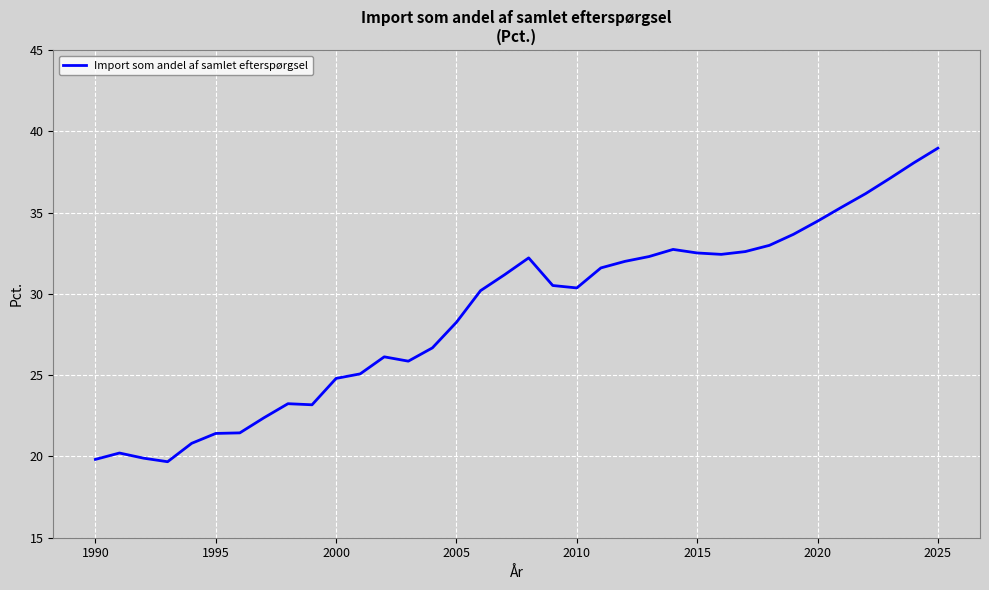

What is the maximum value shown in the chart?

39.0